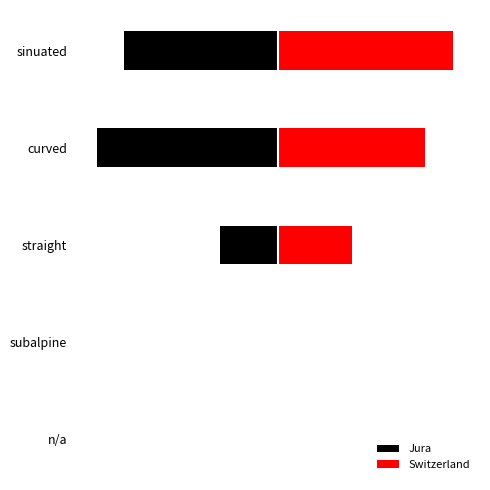

What is the difference between the Switzerland values at sinuated and curved?

7.2